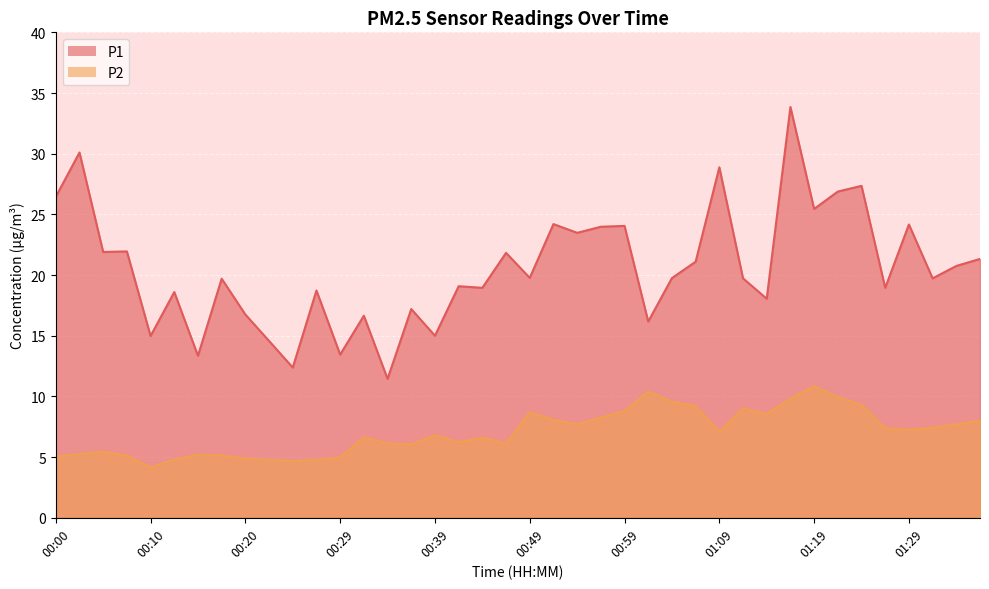

What is the sum of the P1 values at 01:14 and 00:00?

44.5